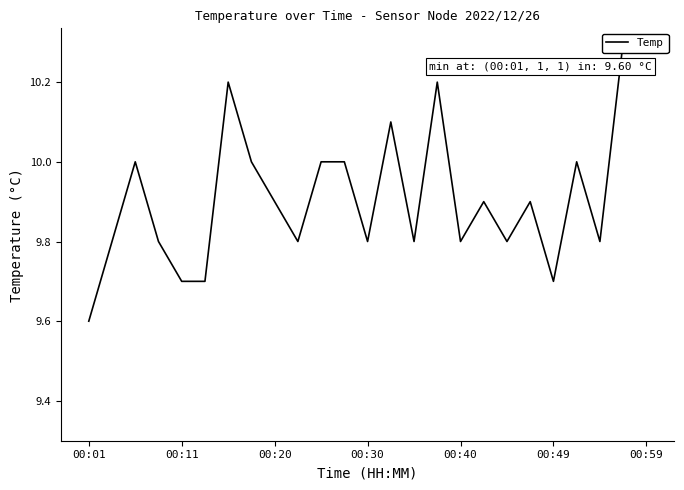

Reading left to right, what are all the values shown in this chart?

9.6	9.8	10.0	9.8	9.7	9.7	10.2	10.0	9.9	9.8	10.0	10.0	9.8	10.1	9.8	10.2	9.8	9.9	9.8	9.9	9.7	10.0	9.8	10.3	10.3